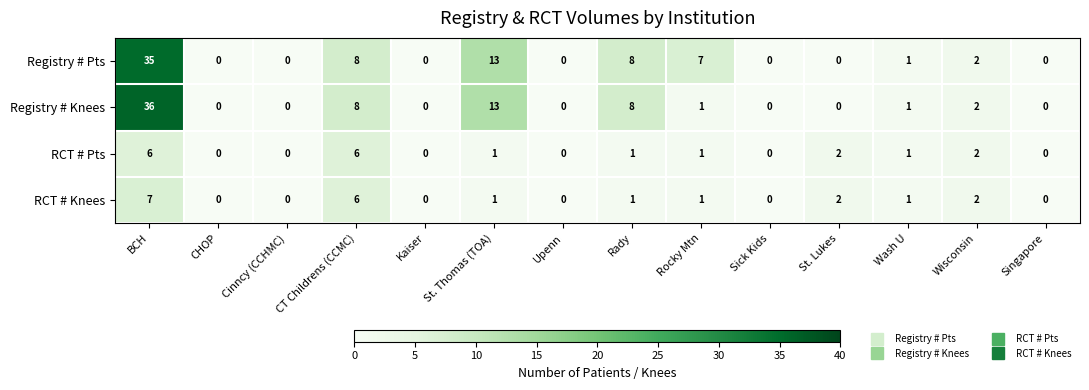

Count the number of data series in this chart.

4